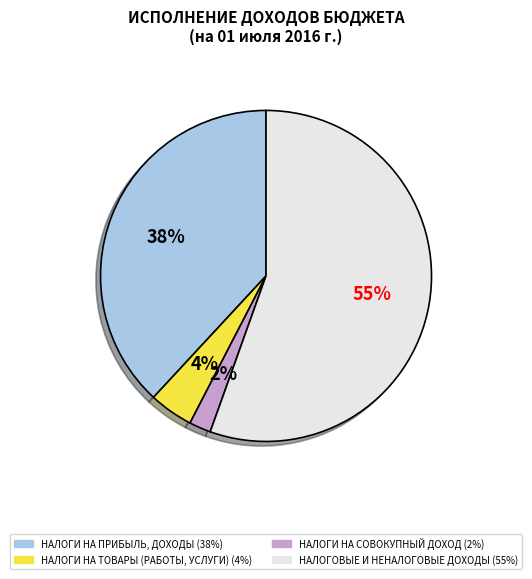

What percentage is the НАЛОГИ НА ПРИБЫЛЬ, ДОХОДЫ slice, to the nearest percent?

38%